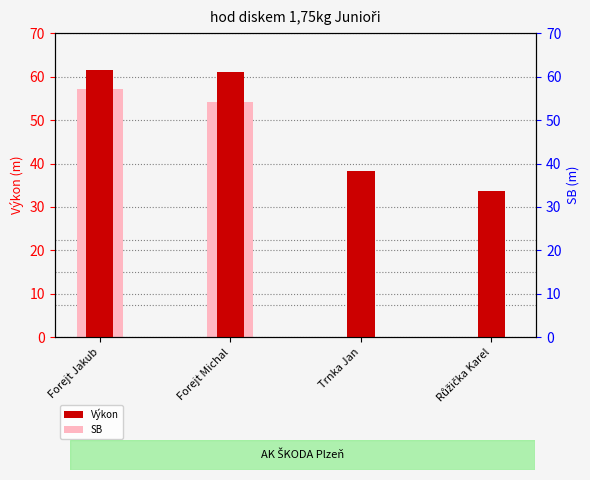

Reading left to right, transcribe all the data shown in this chart.

Výkon: Forejt Jakub=61.4	Forejt Michal=61.0	Trnka Jan=38.3	Růžička Karel=33.6
SB: Forejt Jakub=57.1	Forejt Michal=54.1	Trnka Jan=0.0	Růžička Karel=0.0